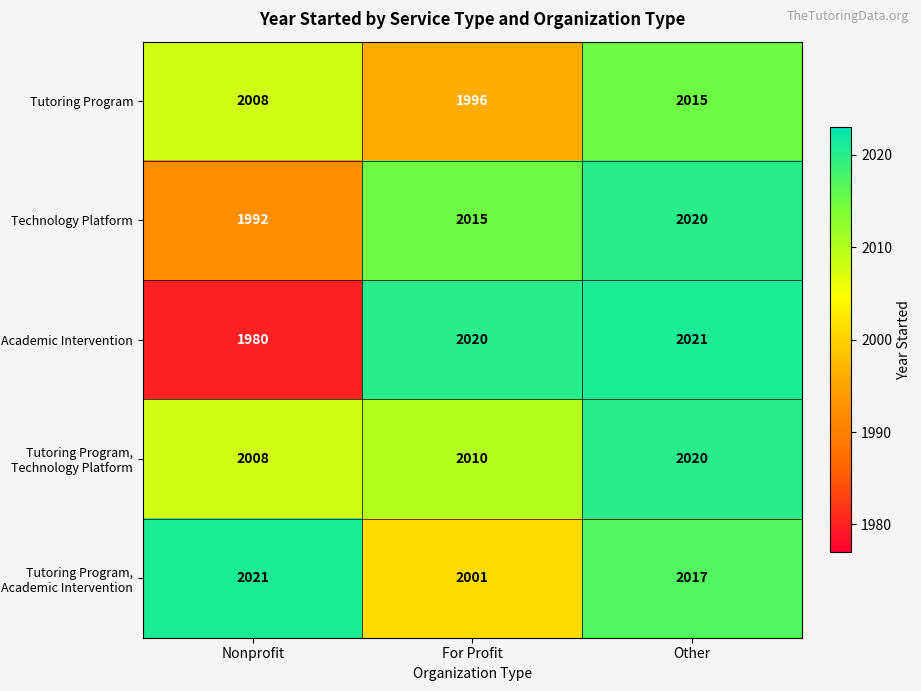

What is the difference between the highest and lowest values at Nonprofit?

41